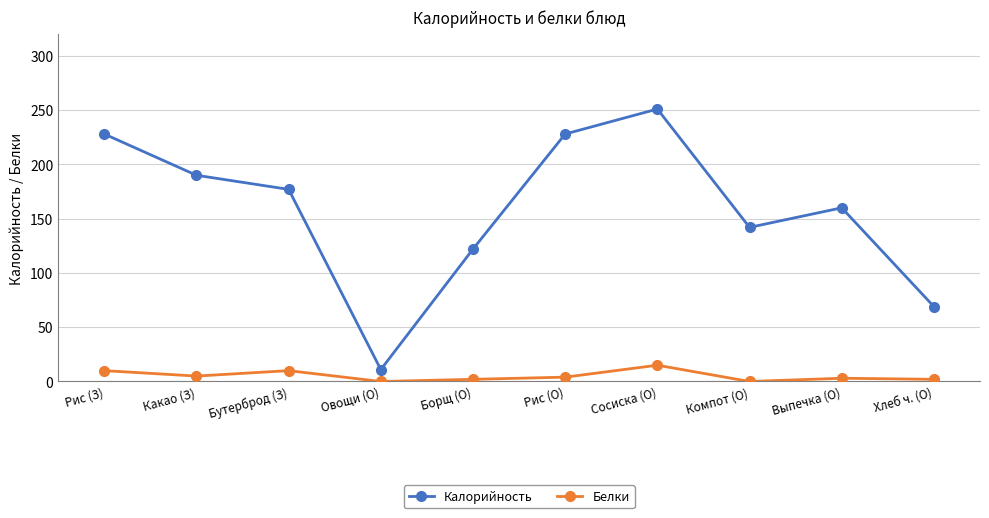

Which series has the widest spread of values?

Калорийность